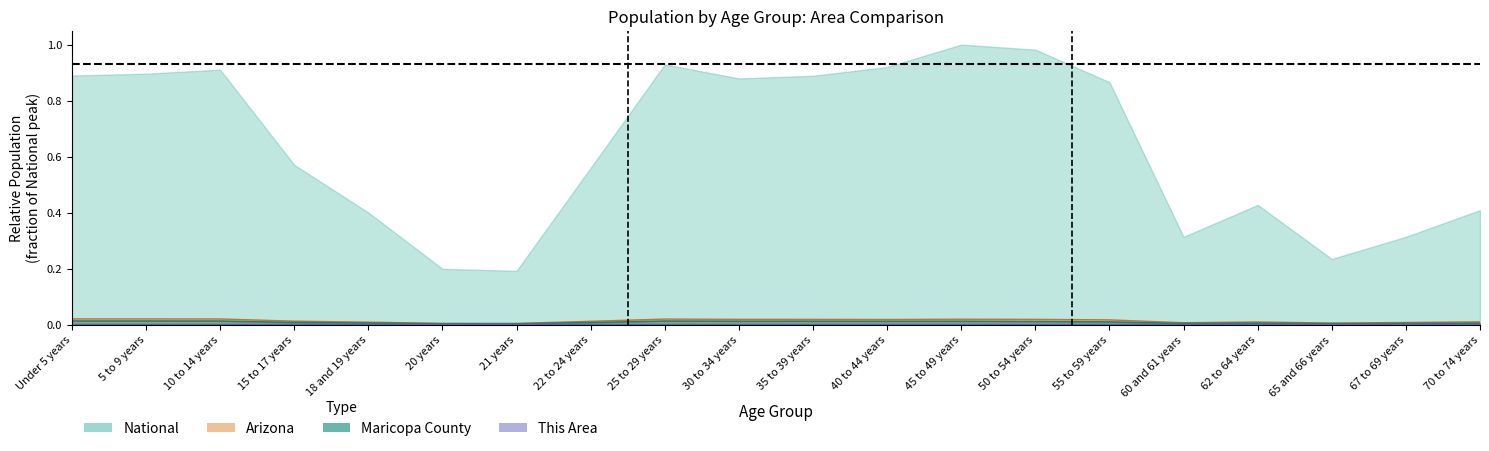

True or false: Maricopa County and This Area intersect in this chart.

False